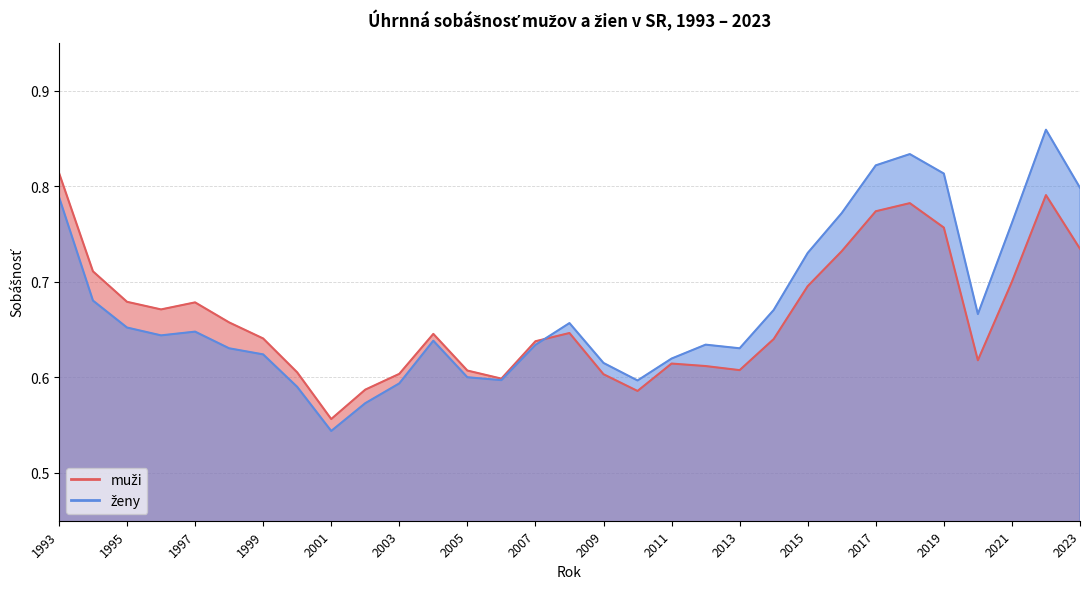

The value of muži at 2012 is 0.8. True or false?

False